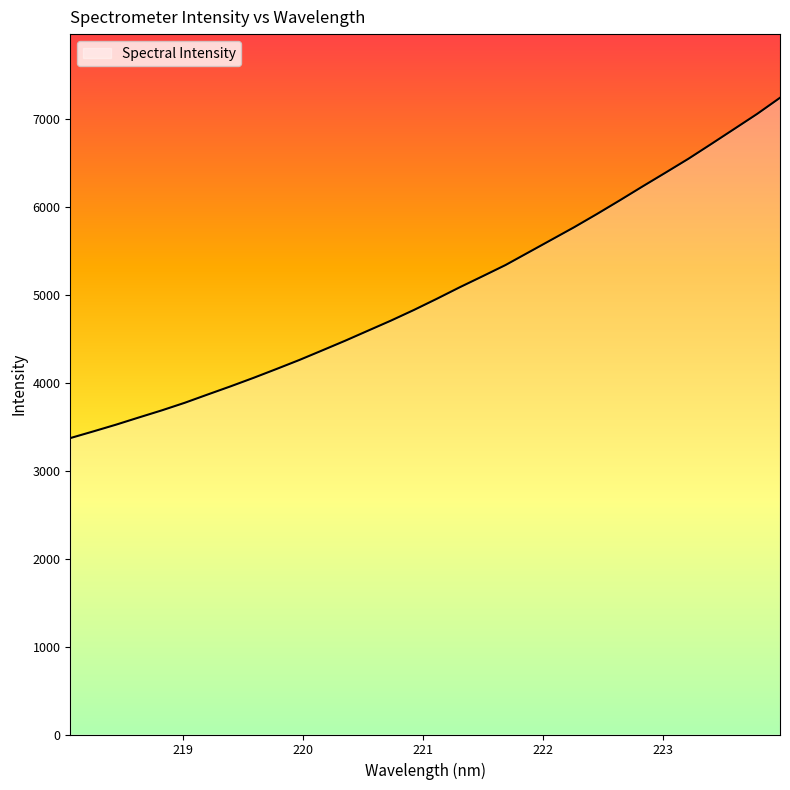

Does the chart display data point markers on the line(s)?

No